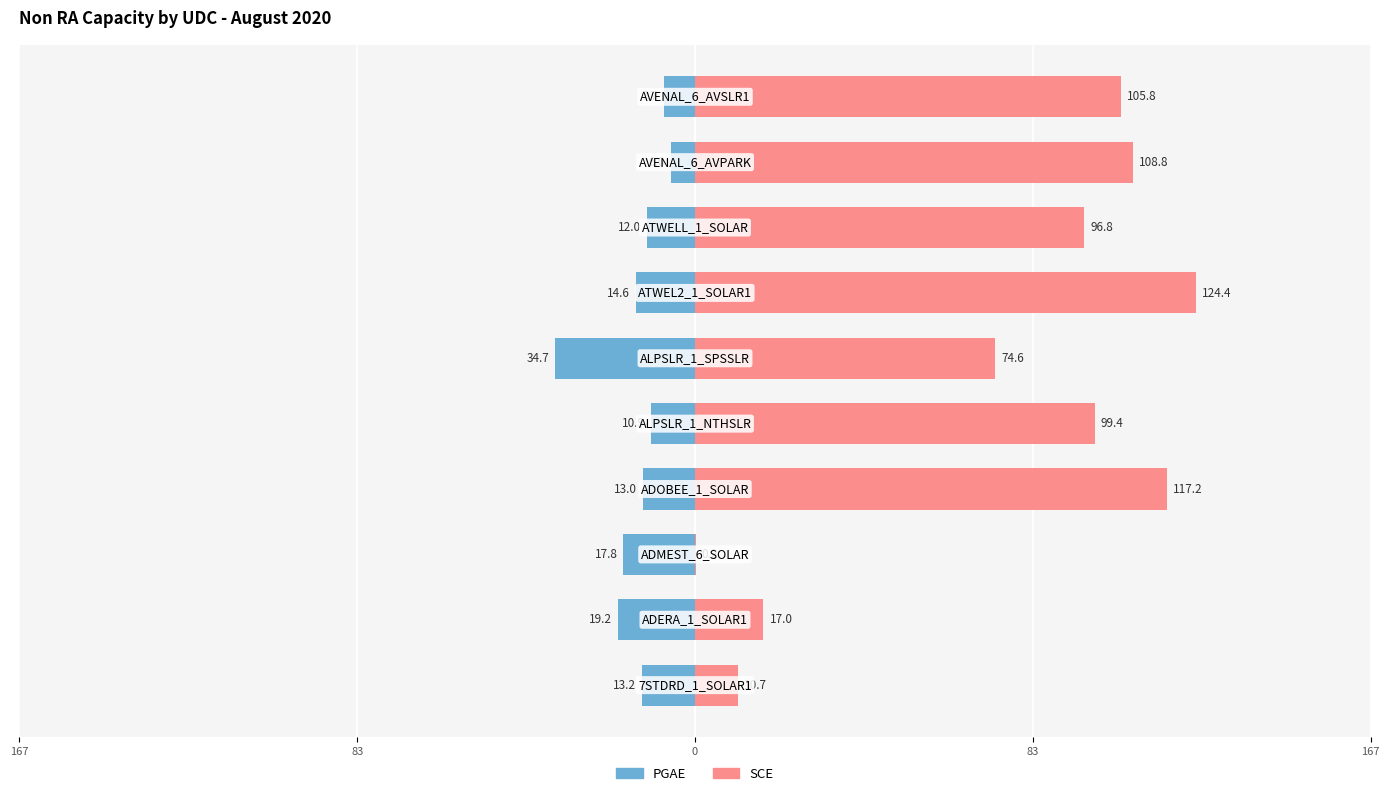

What are all the series names shown in the legend?

PGAE, SCE